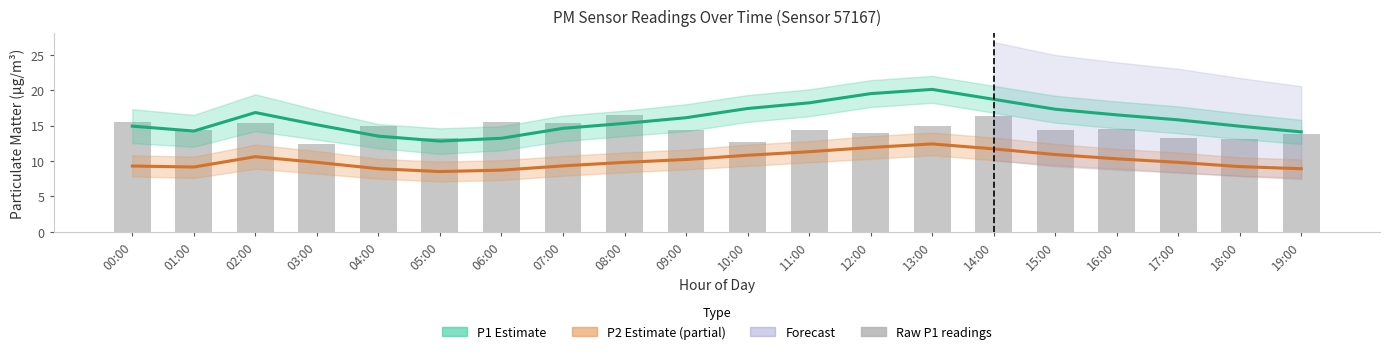

Rank the series at 04:00 from highest to lowest value.

Raw P1 readings, P1 Estimate, P2 Estimate